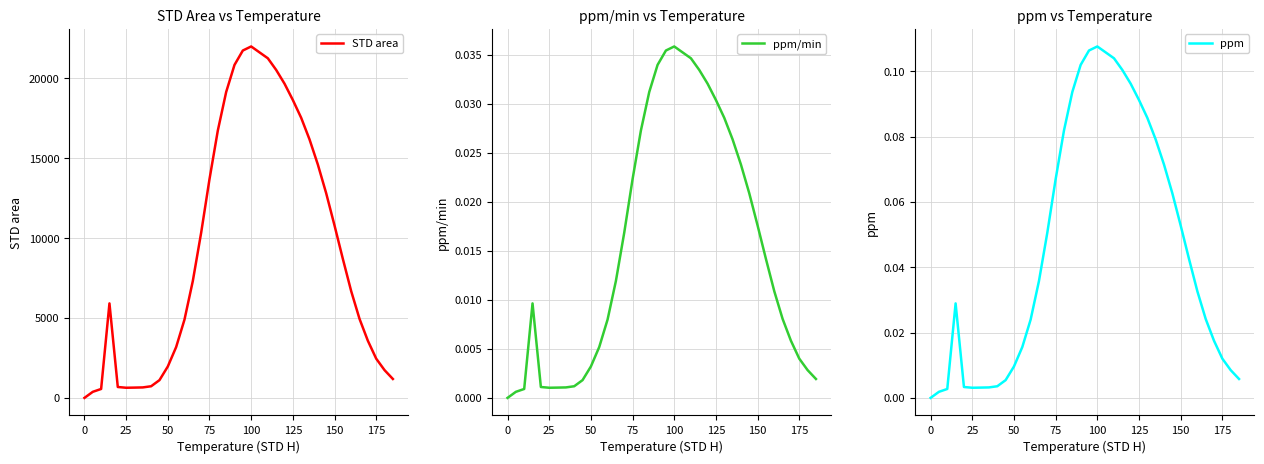

How many positive values does the STD area series have?

37